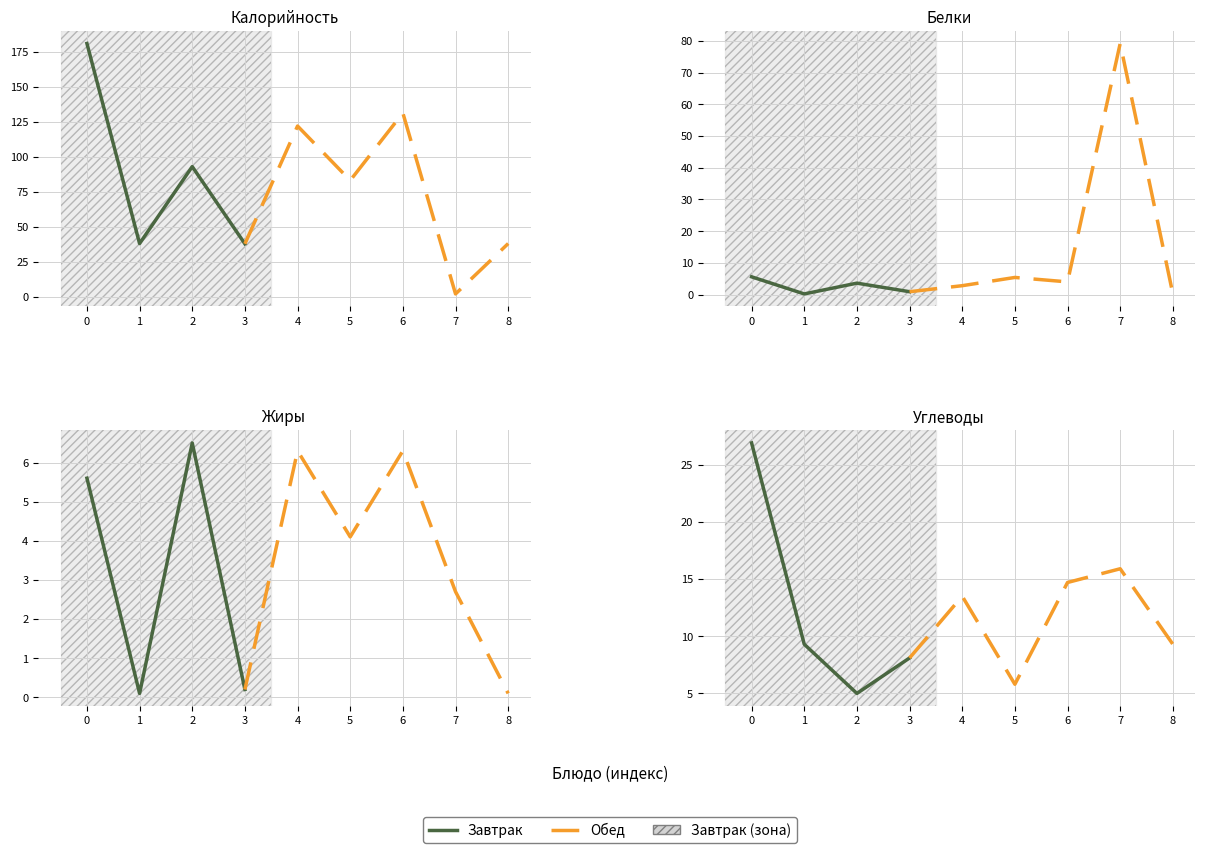

What is the value of the Жиры point at the 6th from the left?

4.1